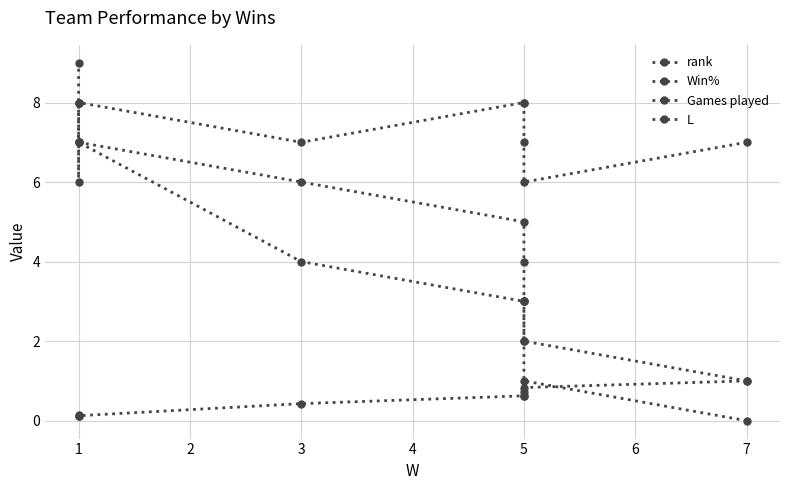

Is it true that L equals 9.2 at 1?

False